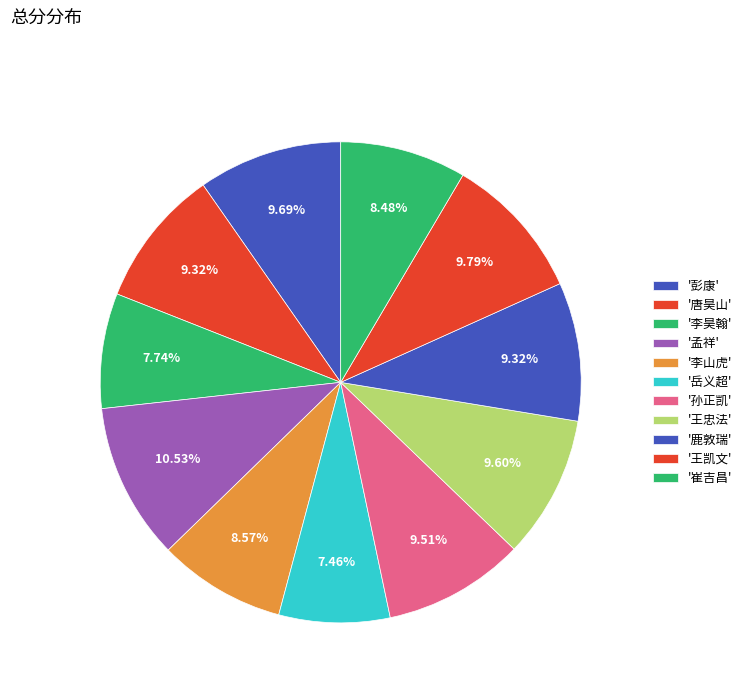

How many segments does this pie chart have?

11